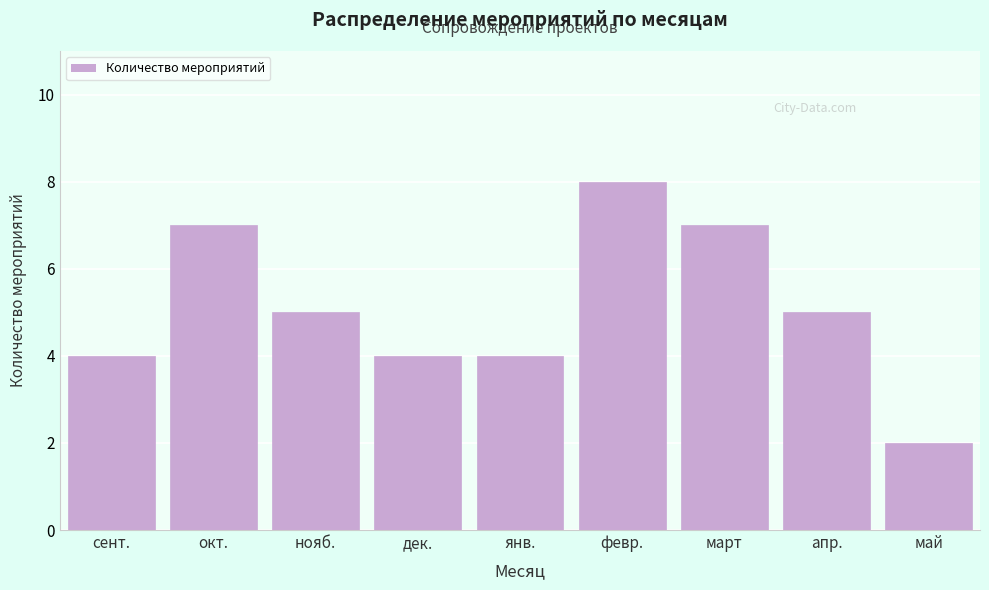

Reading right to left, extract all data points from this chart.

май=2	апр.=5	март=7	февр.=8	янв.=4	дек.=4	нояб.=5	окт.=7	сент.=4